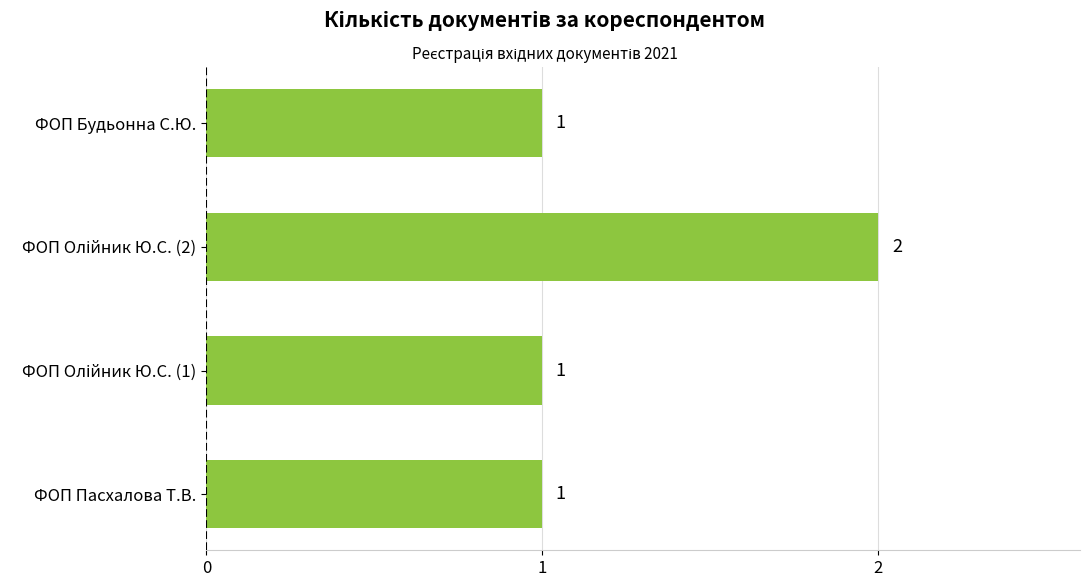

Reading bottom to top, what are all the values shown in this chart?

1	1	2	1